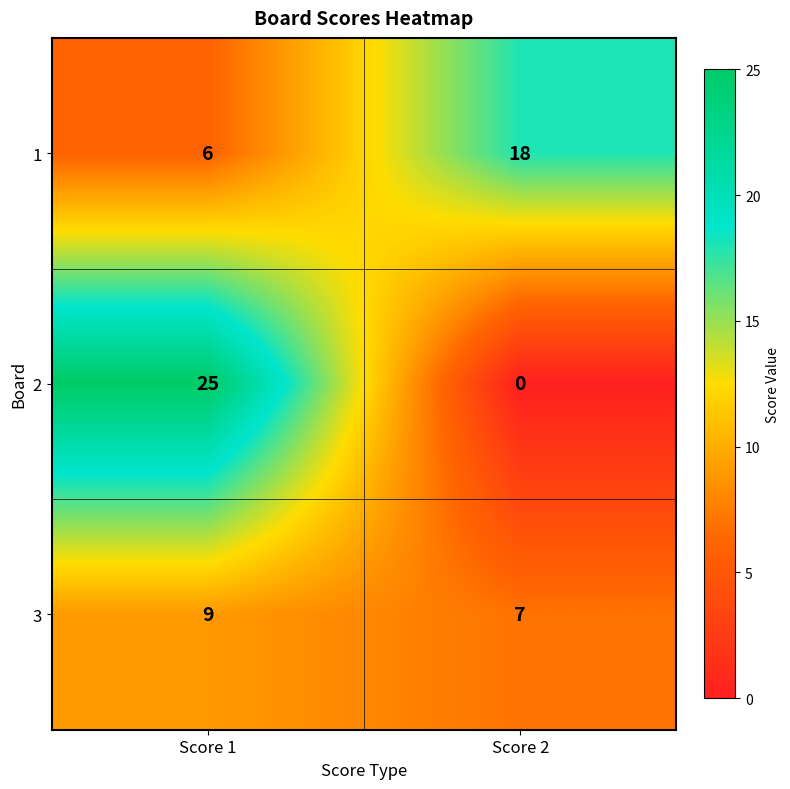

Rank the series at Score 1 from highest to lowest value.

2, 3, 1